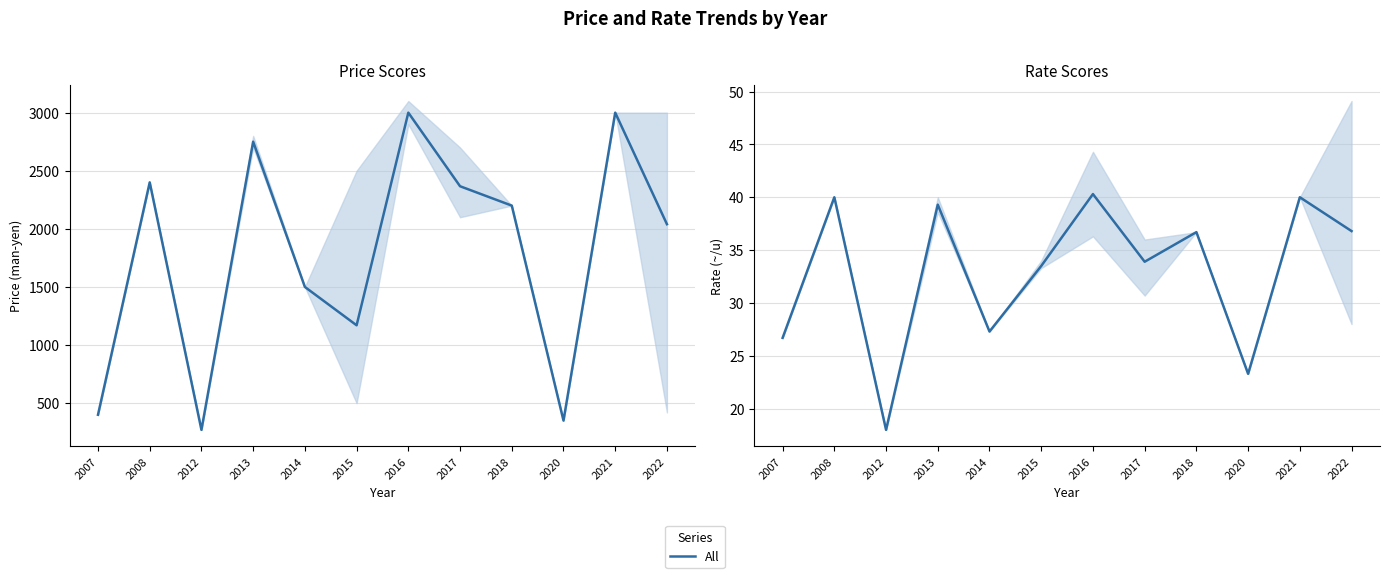

What is the change in value from 2014 to 2020?

-4.0